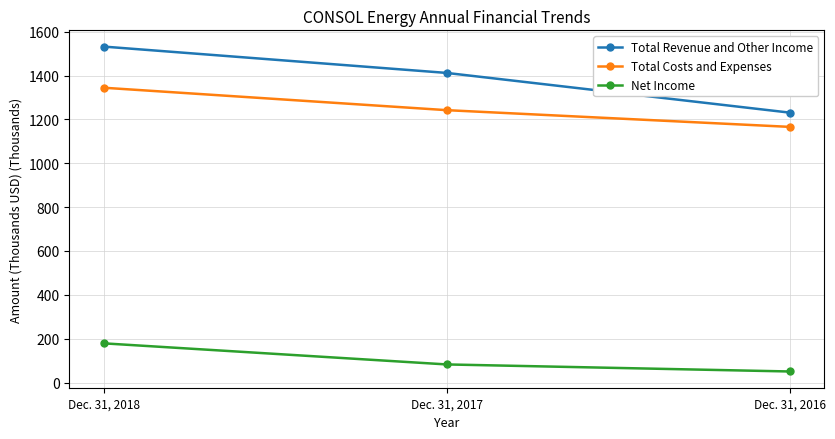

Reading left to right, transcribe all the data shown in this chart.

Total Revenue and Other Income: 1532.0	1411.9	1230.9
Total Costs and Expenses: 1344.4	1242.1	1165.8
Net Income: 178.8	82.6	50.5